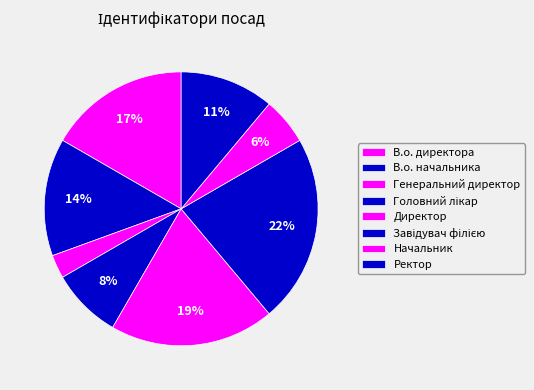

How many slices are in this pie chart?

8